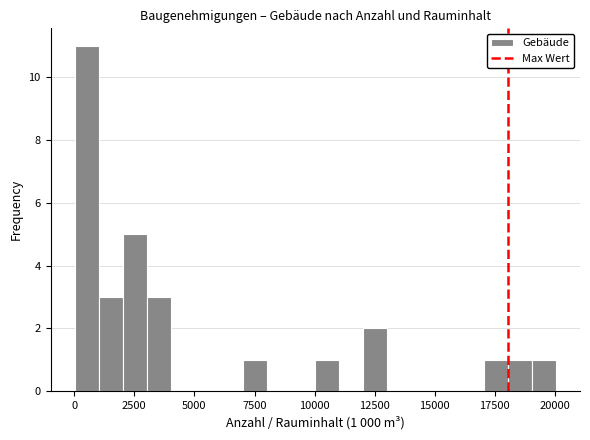

Around what value on the x-axis is the tallest bar? Give the approximate position of its centre, as read against the axis.

500